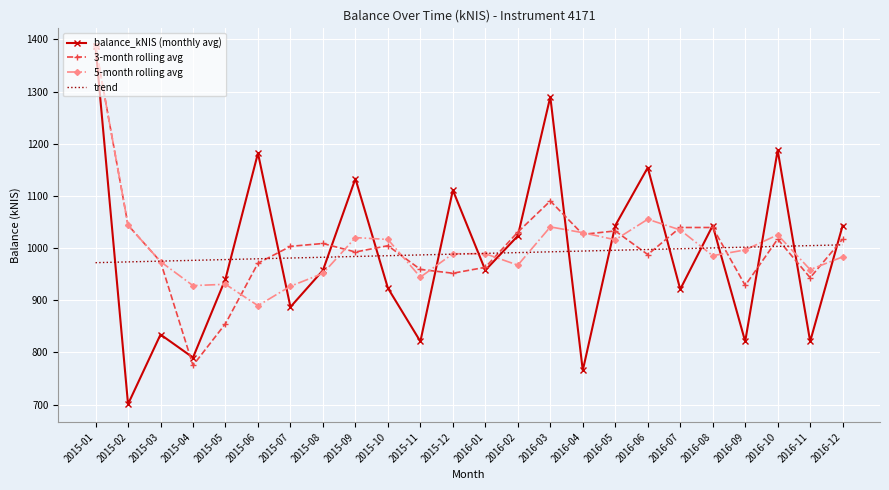

Rank the series at 2015-05 from lowest to highest value.

3-month rolling avg, 5-month rolling avg, balance_kNIS (monthly avg), trend